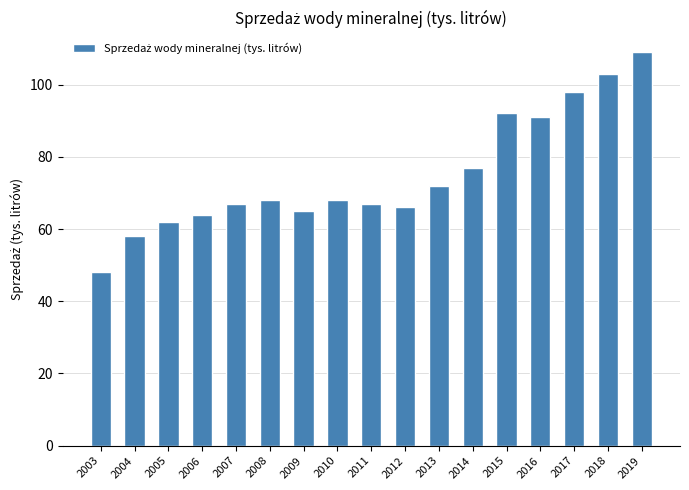

Between 2005 and 2019, which is larger?

2019